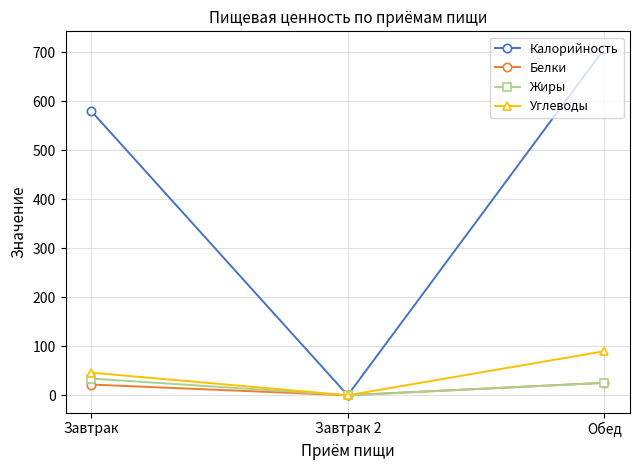

Which category has the lowest value across all series?

Завтрак 2